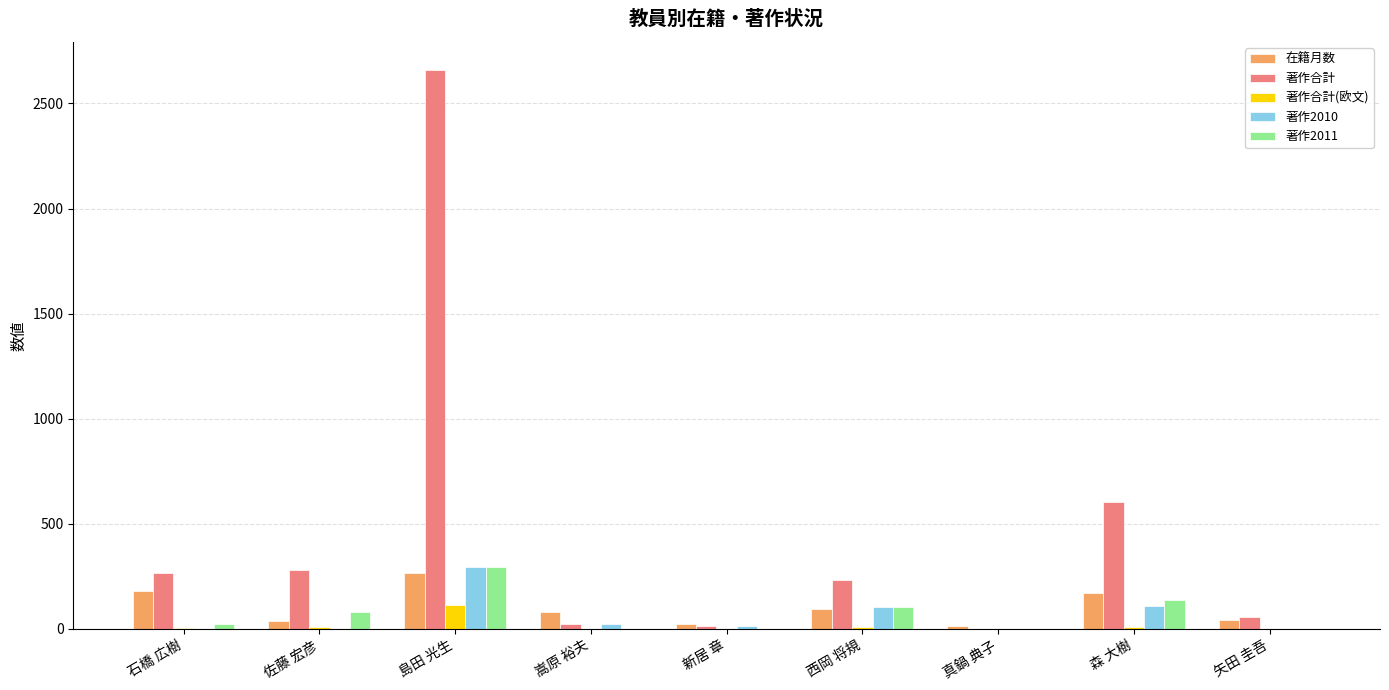

What is the average value of the 著作合計(欧文) series?

16